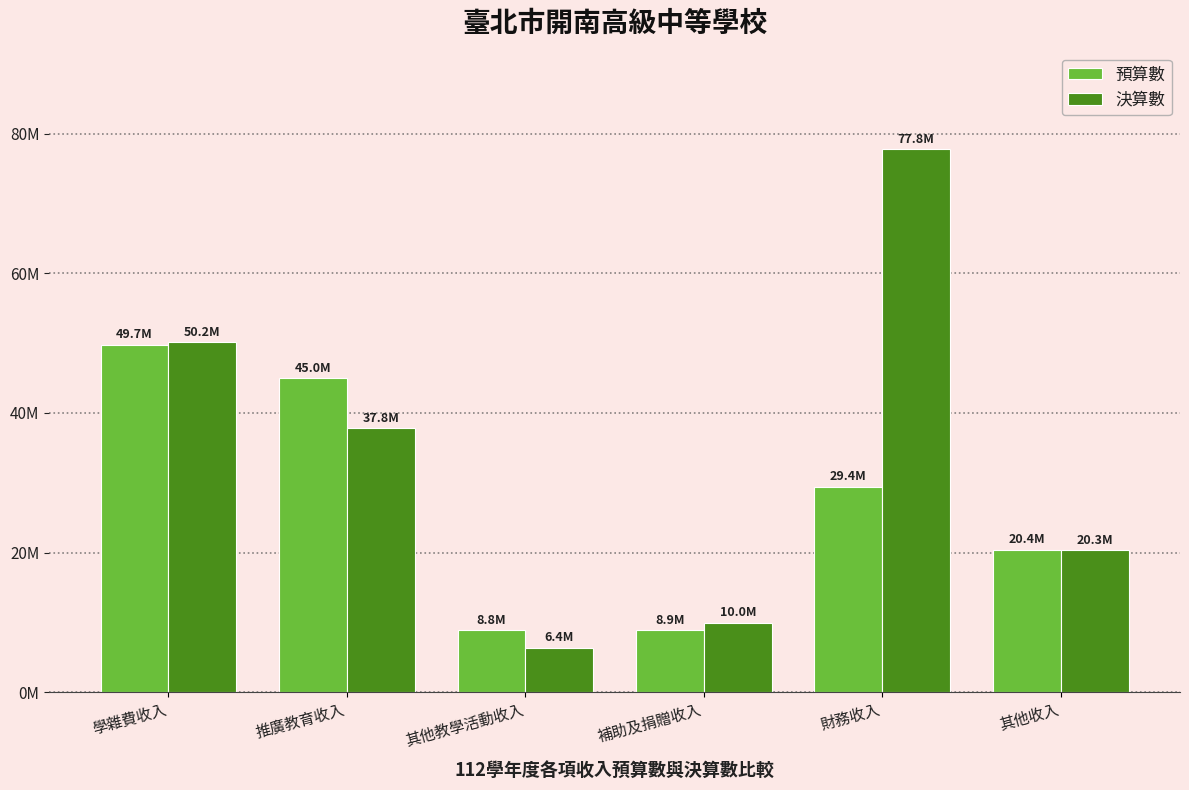

Reading left to right, what are all the values shown in this chart?

預算數: 49747540	45000000	8837940	8871201	29410510	20417880
決算數: 50154498	37787486	6350418	9962232	77798383	20320908